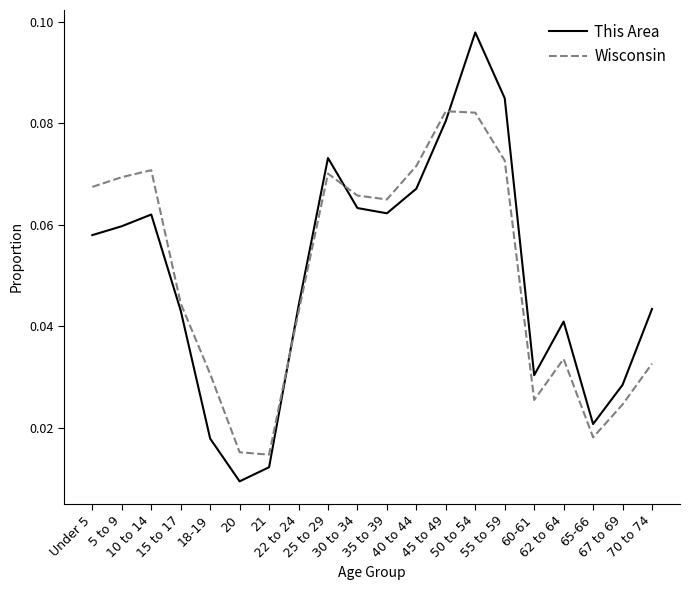

Between which two adjacent categories do This Area and Wisconsin first intersect?

21 and 22 to 24